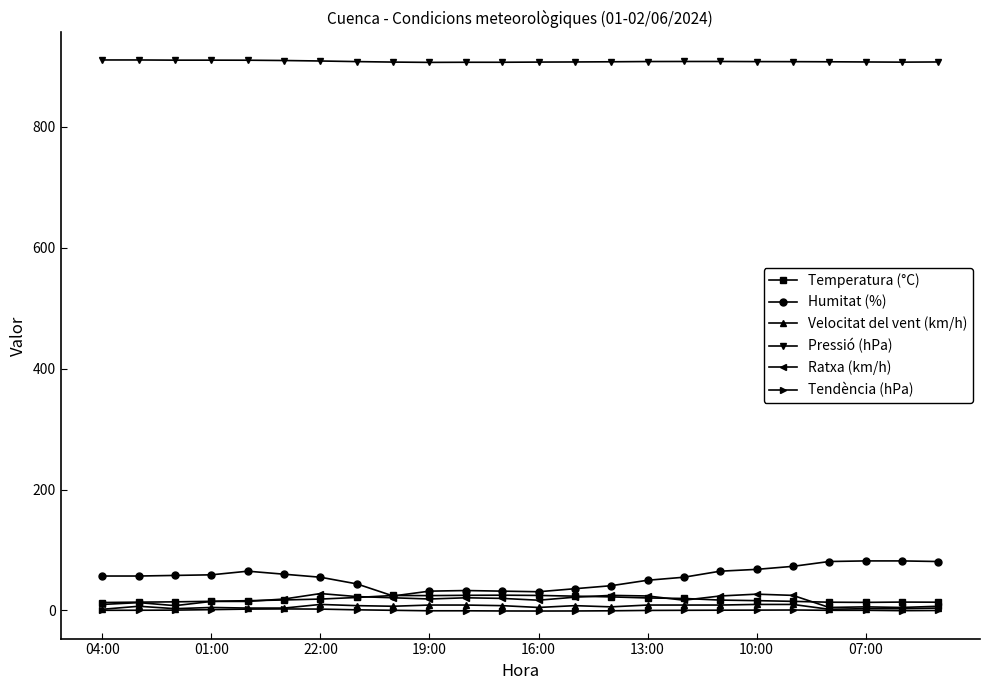

What is the highest value of the Temperatura (°C) series?

25.3